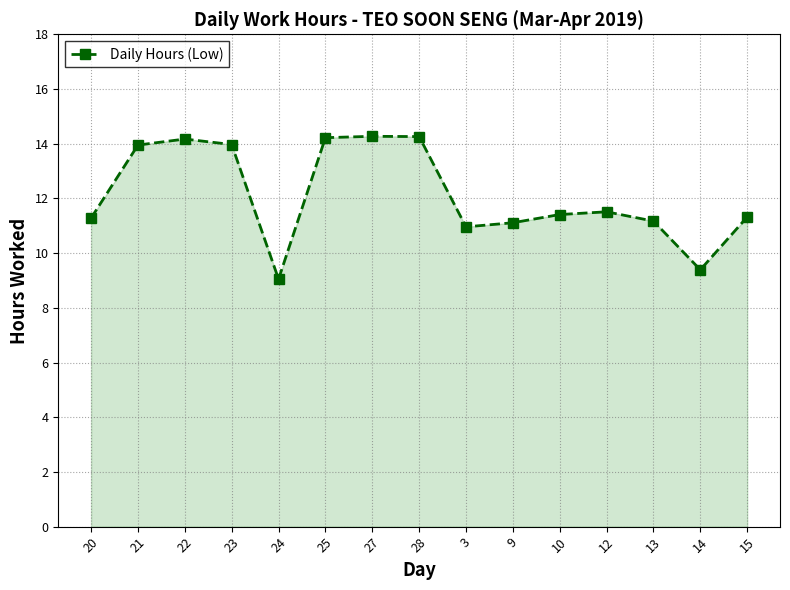

Which has a higher value, 3 or 24?

3